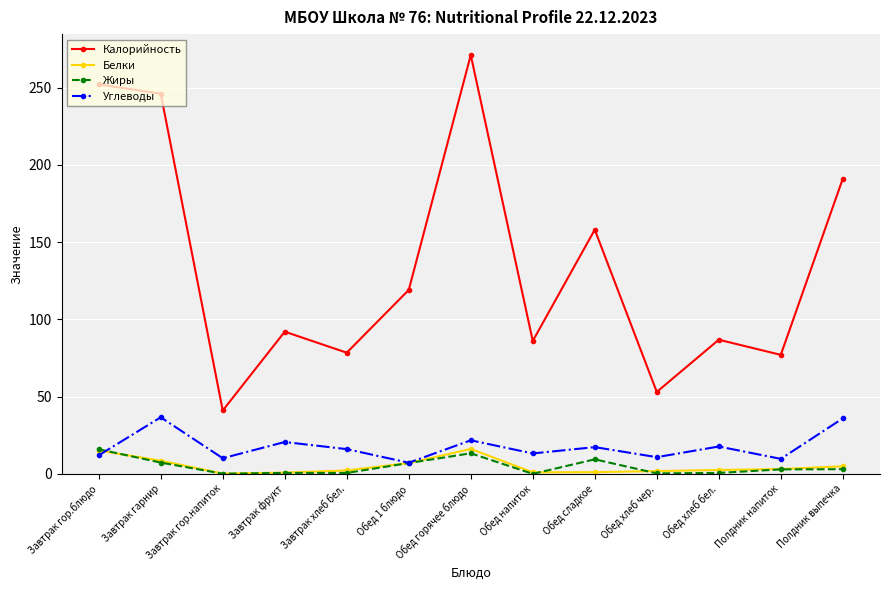

Does the chart display data point markers on the line(s)?

Yes